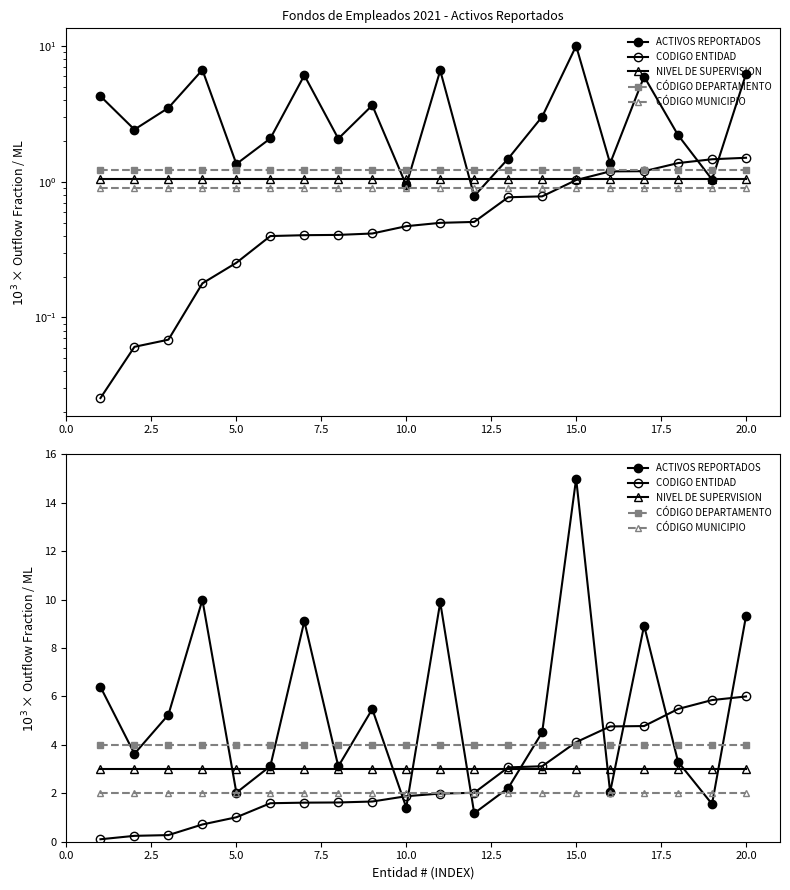

What is the difference between the second highest and minimum values in the CODIGO ENTIDAD series?

5.7